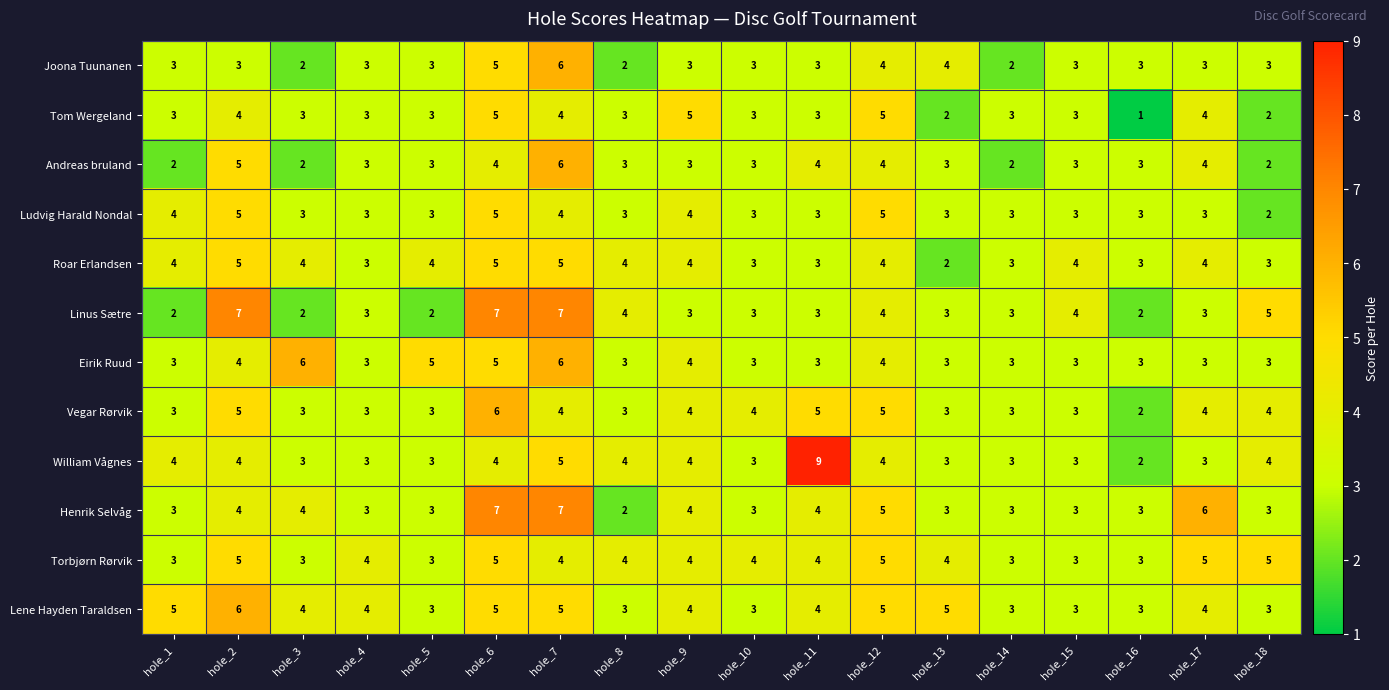

How many Linus Sætre values are between 3 and 4?

10